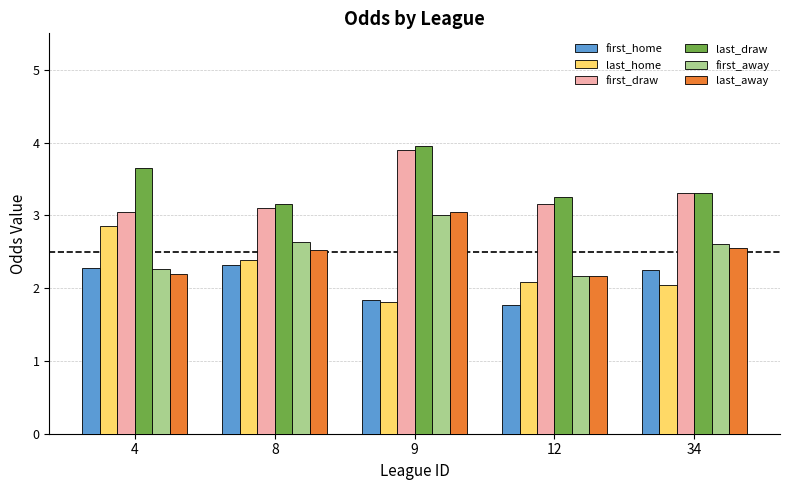

The first_home series shows 0.5 at 9. True or false?

False